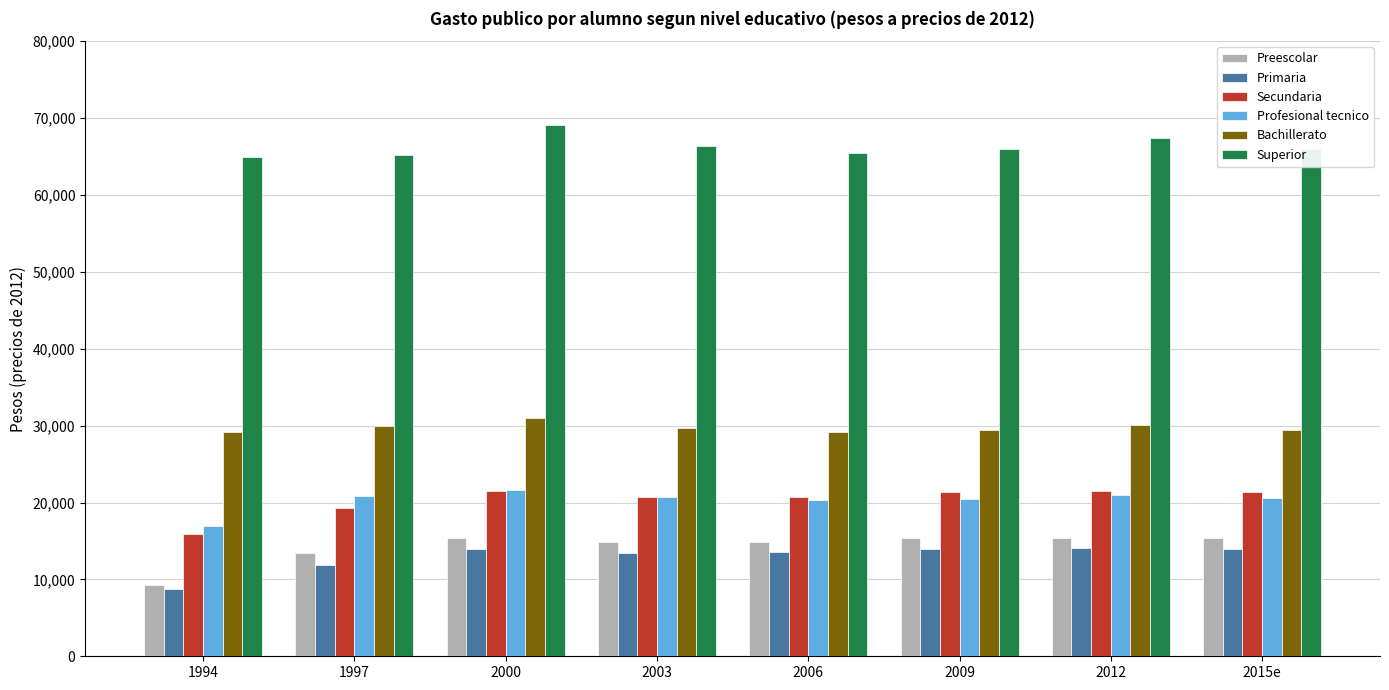

What is the sum of the Preescolar values at 2006 and 2000?

30282.8